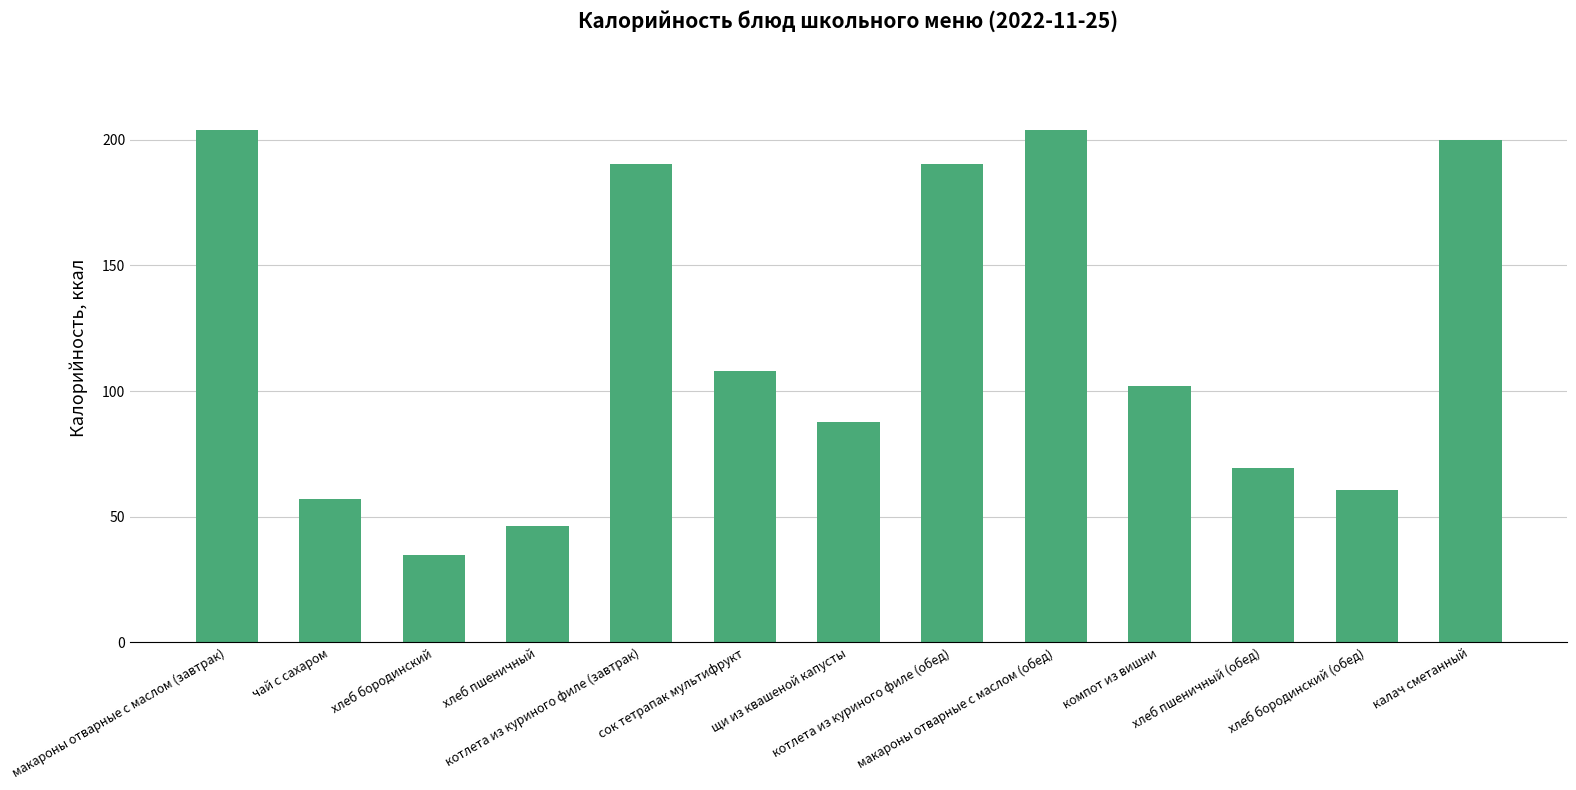

What position from the right is сок тетрапак мультифрукт?

8